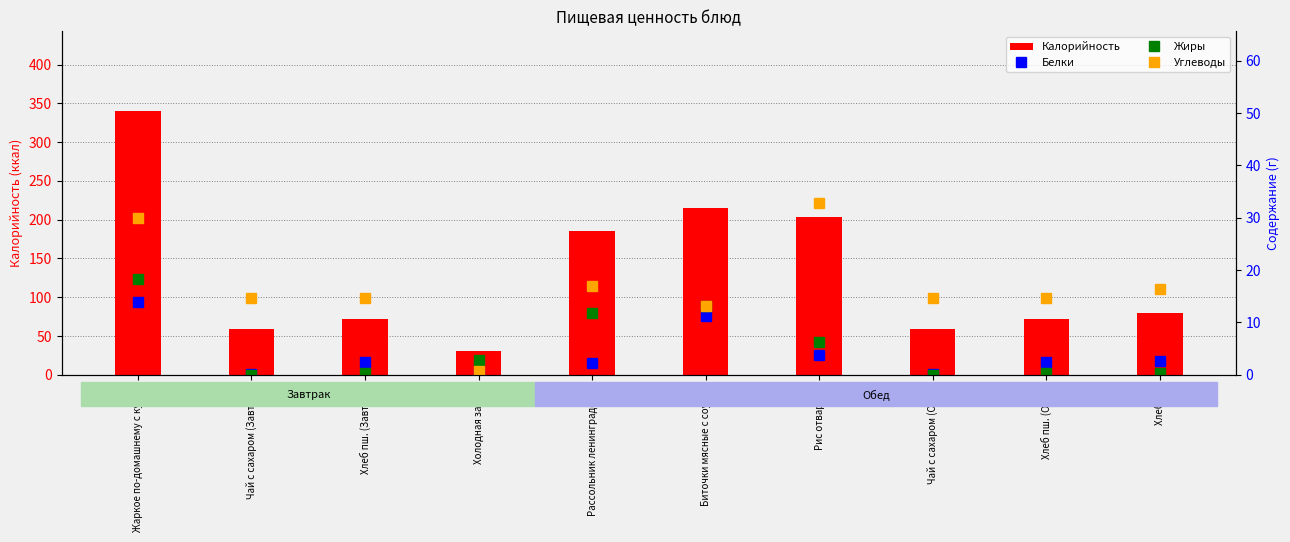

How many distinct data groups are displayed?

4